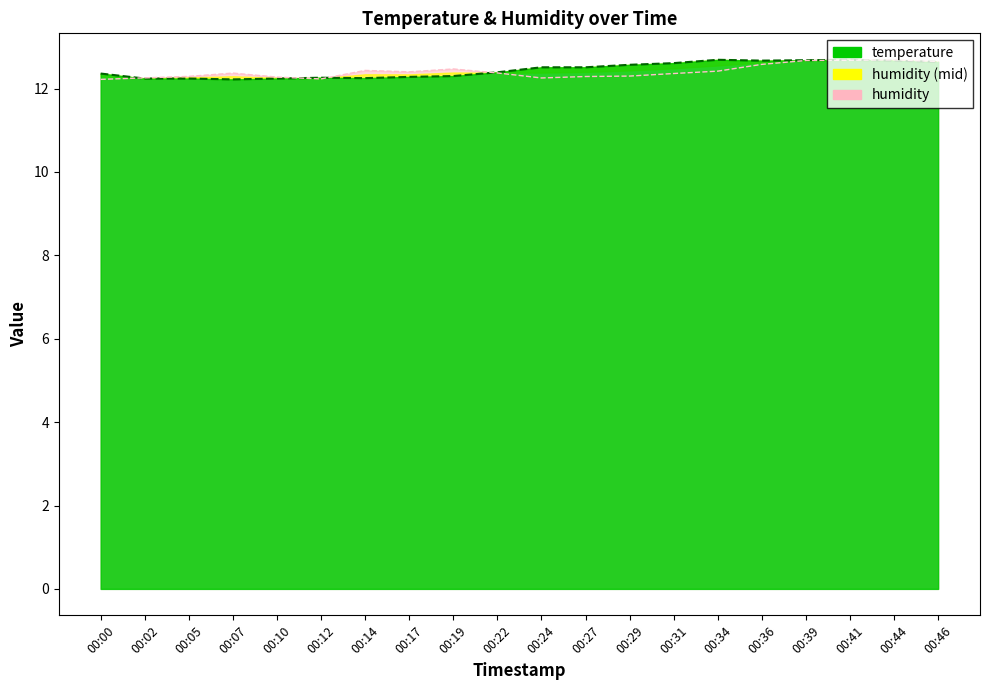

What is the value of the temperature point at the 1st from the left?

12.4